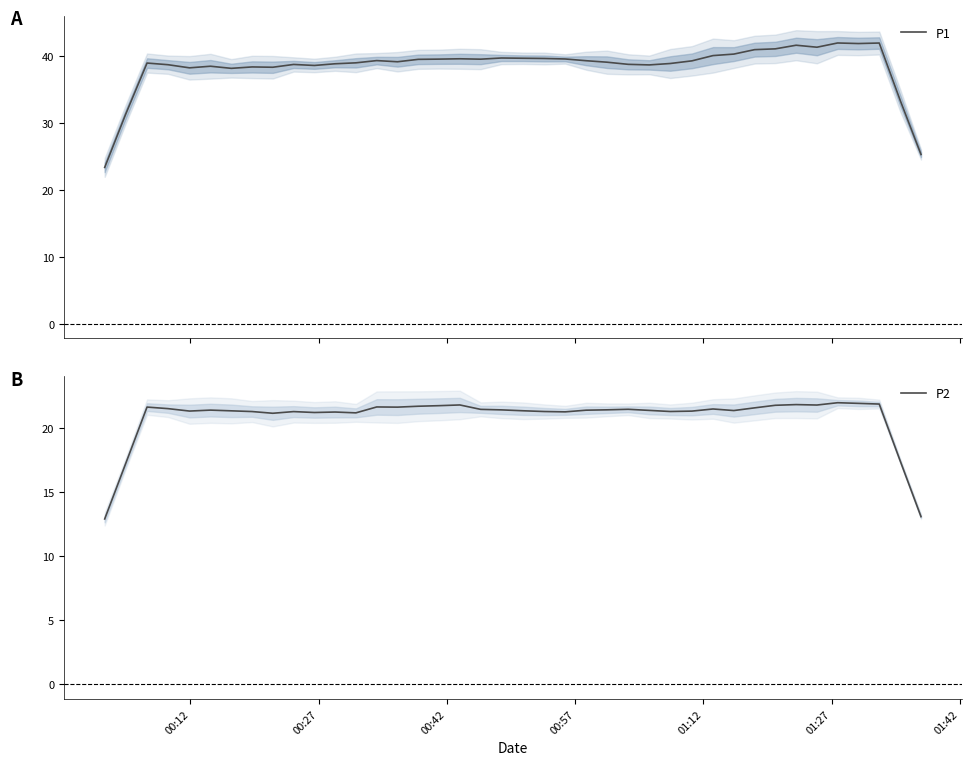

What is the minimum value for P1?

23.3